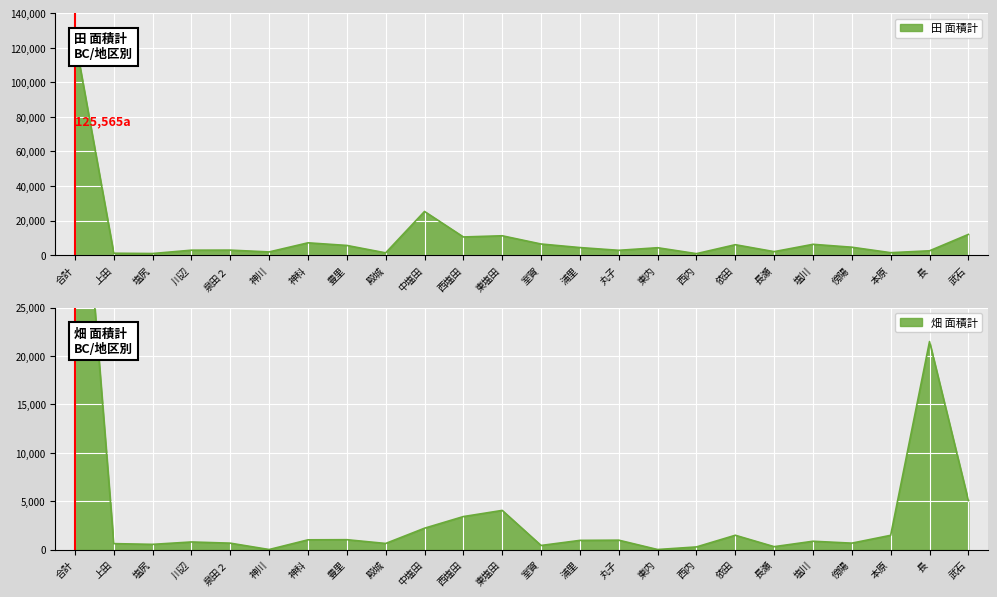

Reading left to right, list all the values displayed in this chart.

田 面積計: 125565	1069	897	2833	2872	1823	7097	5579	1283	25246	10488	11174	6412	4353	2757	4256	829	6004	1998	6233	4554	1387	2477	11954
畑 面積計: 50719	610	534	781	658	0	1002	1016	627	2204	3406	4043	420	945	967	0	268	1475	296	856	659	1469	21495	5054